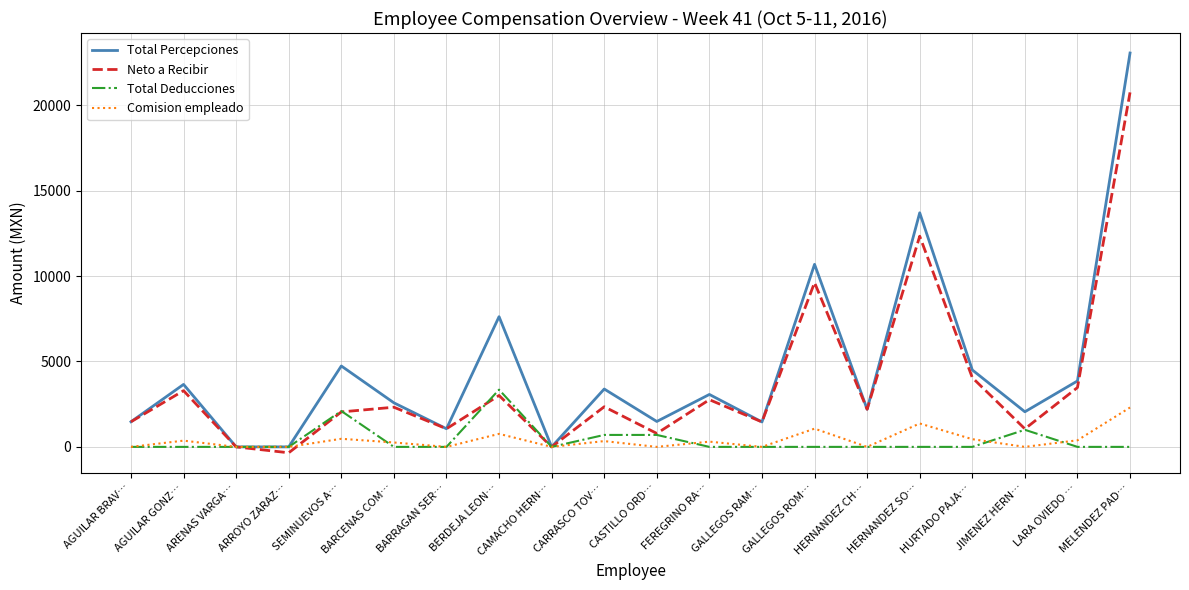

Between FEREGRINO RA… and HERNANDEZ SO…, which series saw the biggest shift?

Total Percepciones